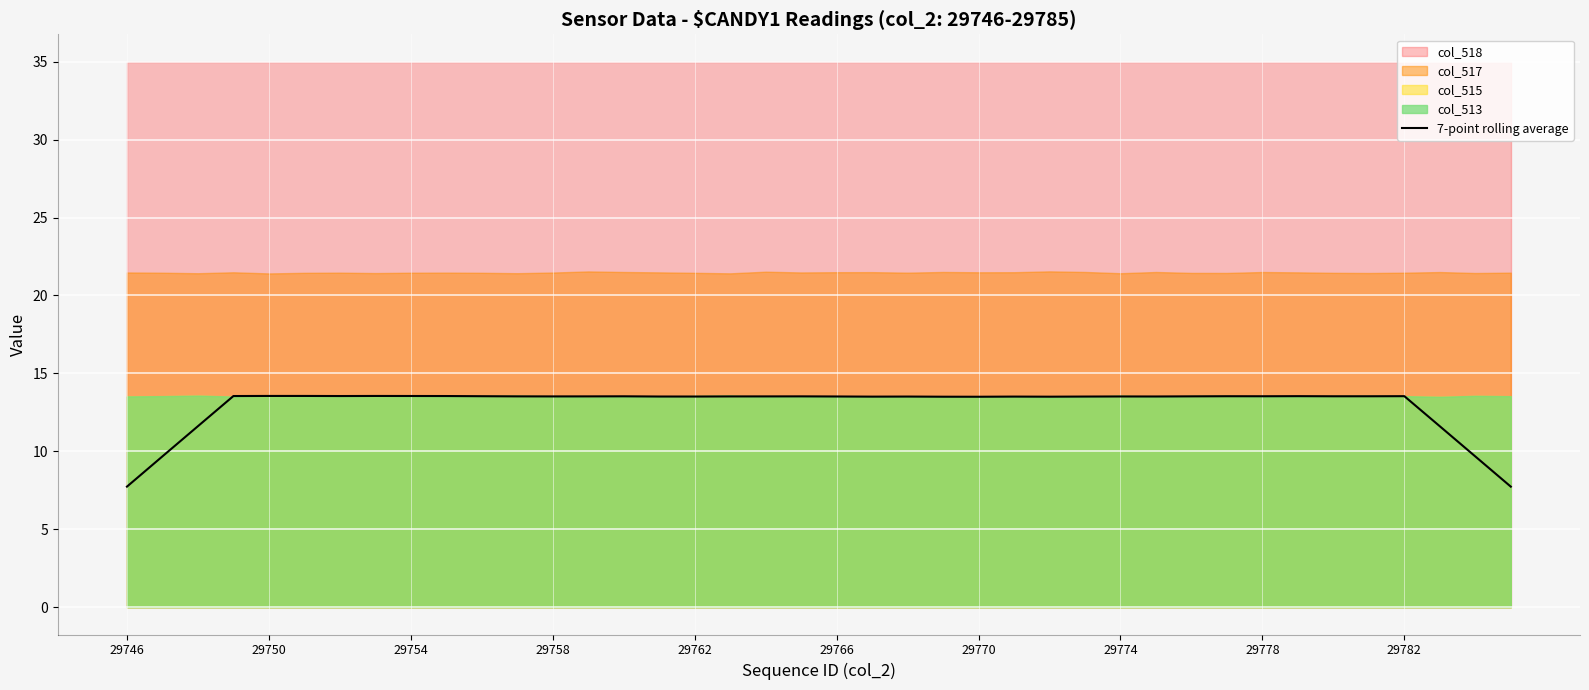

True or false: 7-point rolling average has a value of 13.5 at 29770.

True